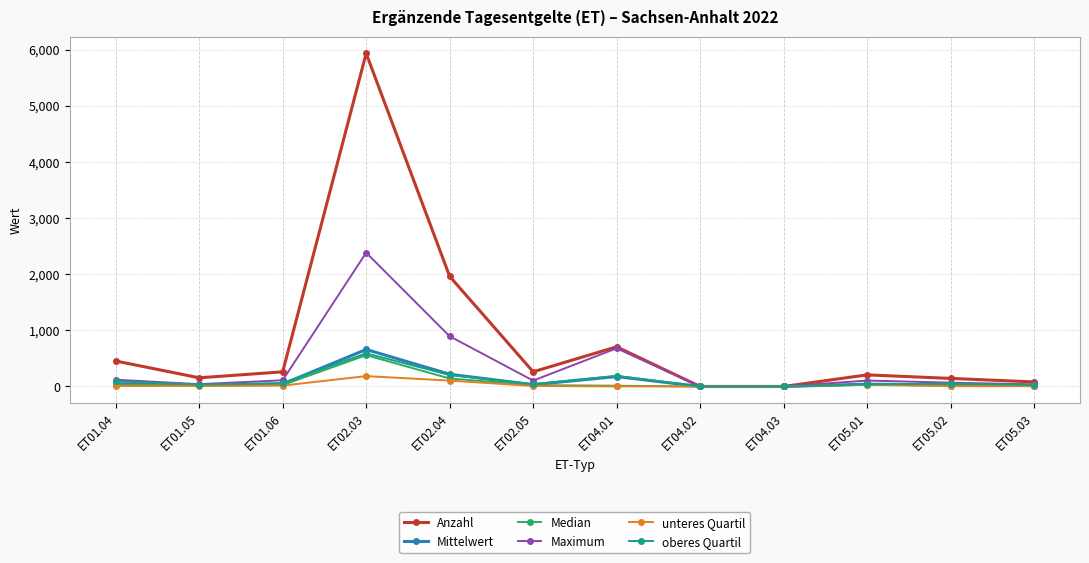

How many data points does each series have?

12